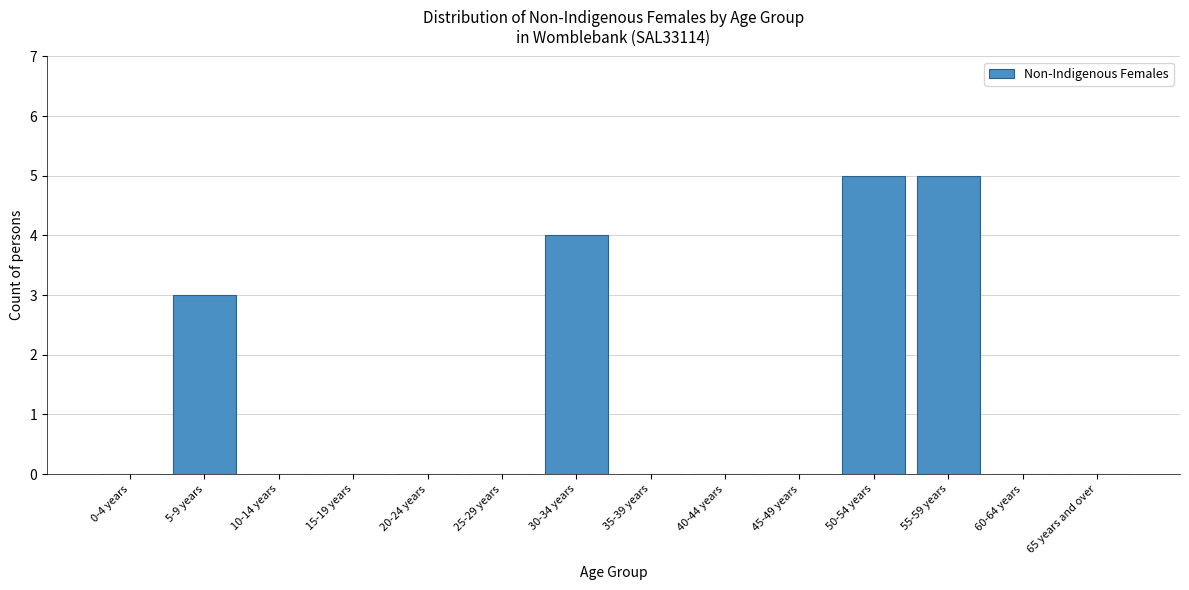

Reading left to right, extract all data points from this chart.

0-4 years=0	5-9 years=3	10-14 years=0	15-19 years=0	20-24 years=0	25-29 years=0	30-34 years=4	35-39 years=0	40-44 years=0	45-49 years=0	50-54 years=5	55-59 years=5	60-64 years=0	65 years and over=0